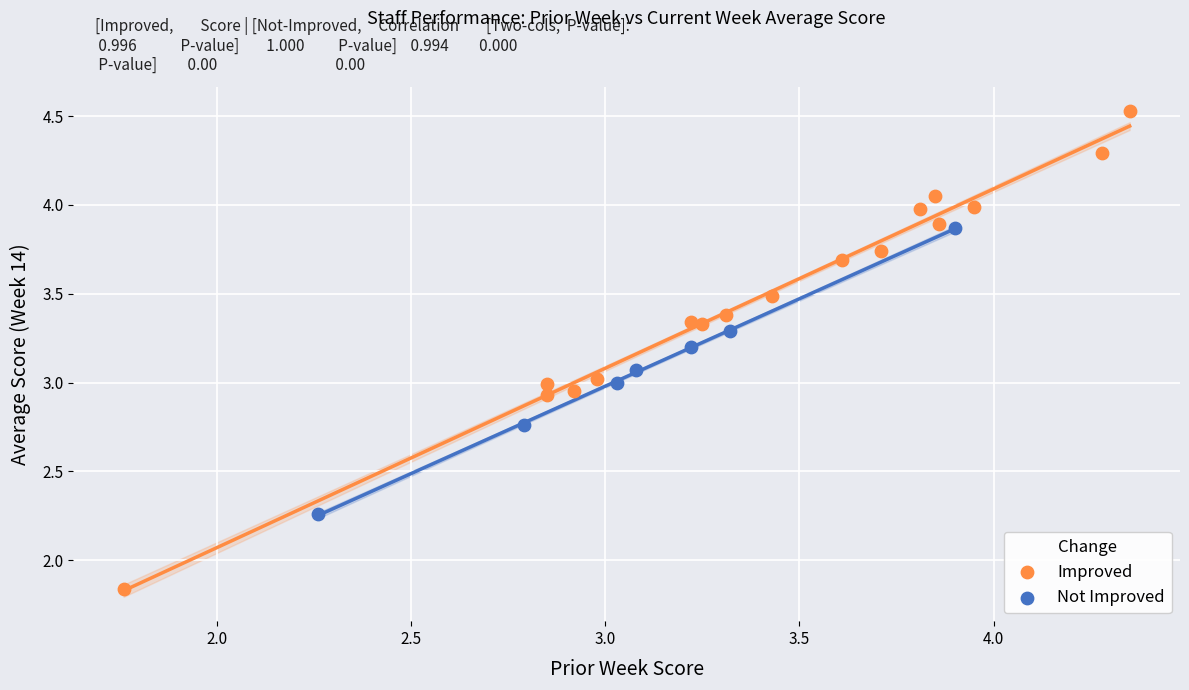

Which series reaches the maximum Y coordinate?

Improved